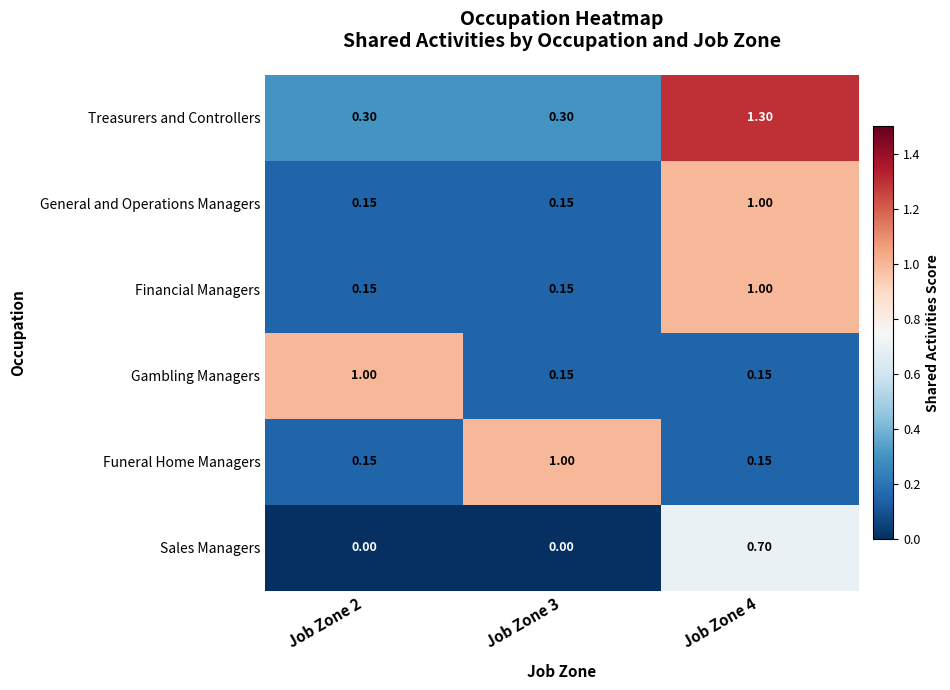

Which series has the widest spread of values?

Treasurers and Controllers